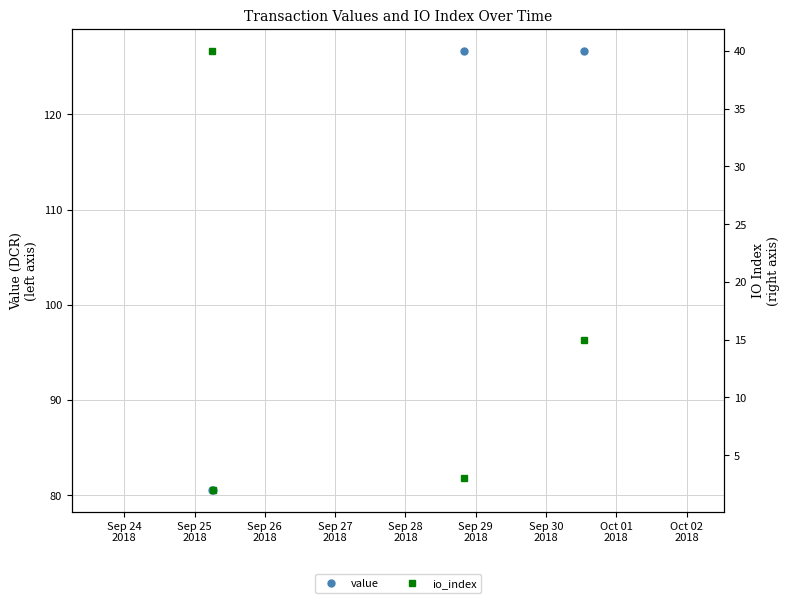

What is the value of the value point at the 1st from the left?

80.6